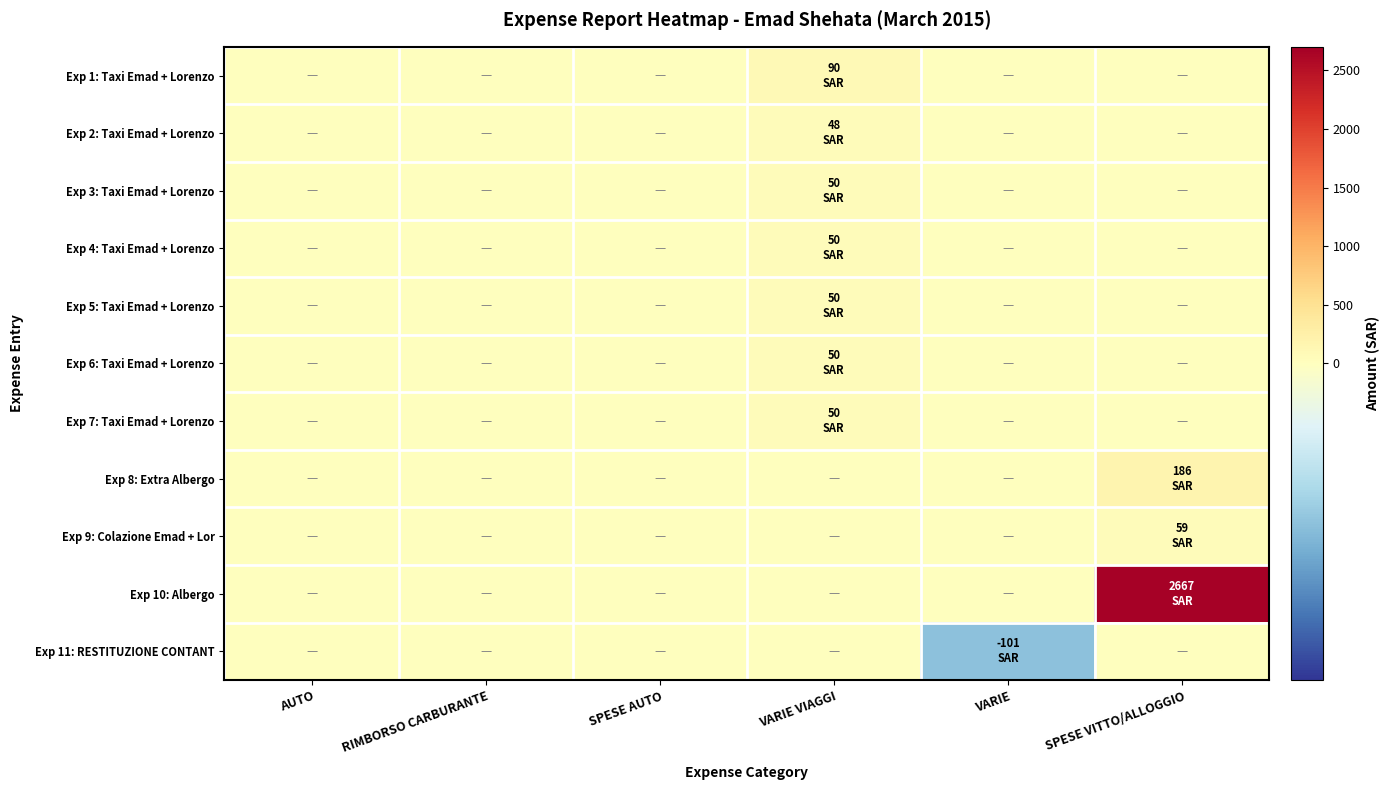

Which series has the widest spread of values?

Exp 10: Albergo